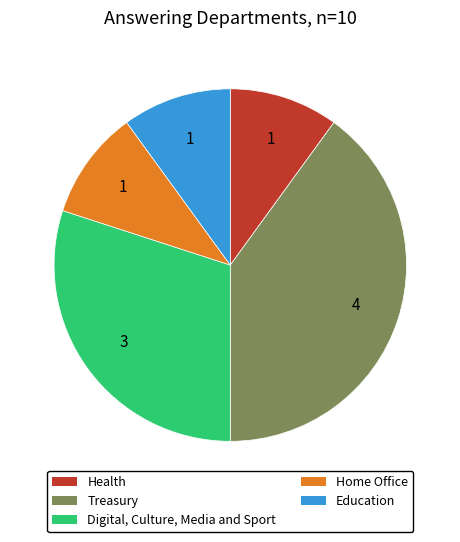

How many slices are in this pie chart?

5